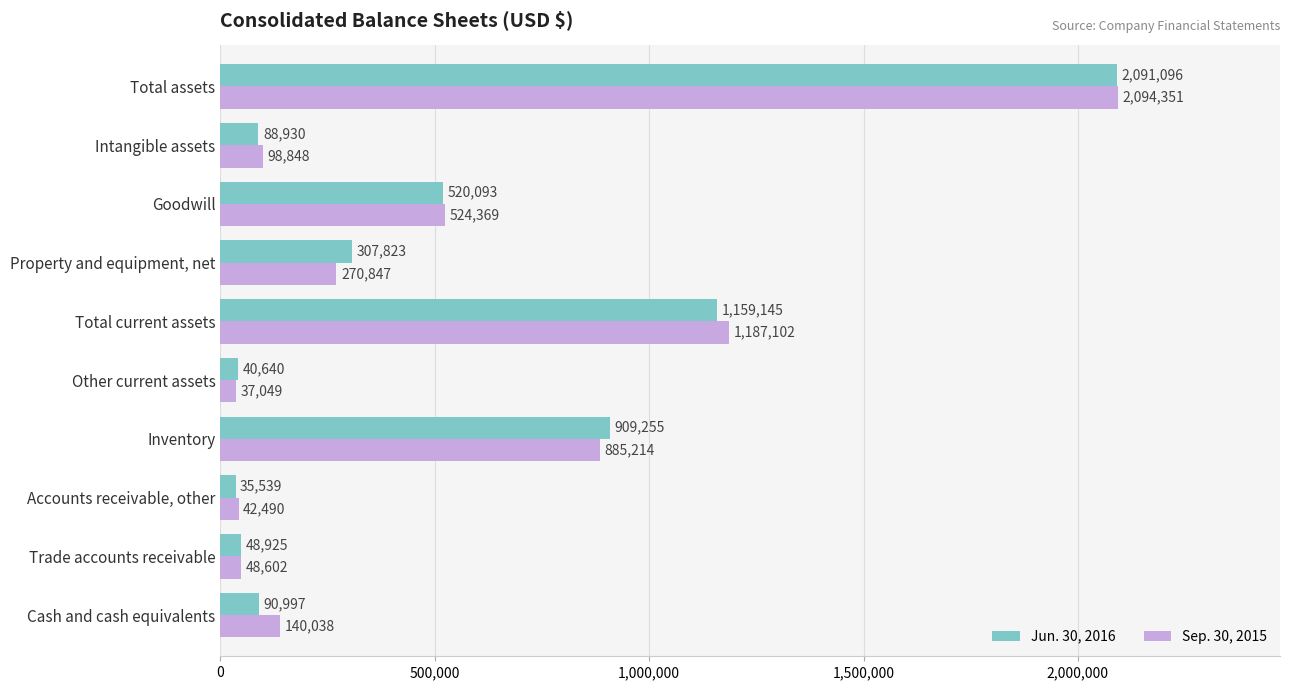

True or false: Sep. 30, 2015 has a value of 885214 at Inventory.

True